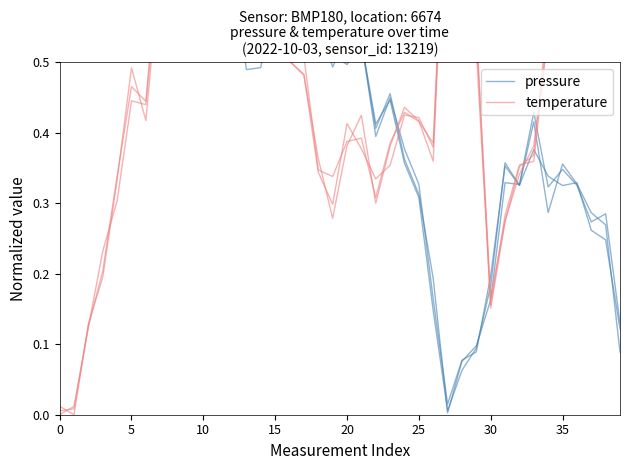

List the series in order of their peak value, lowest first.

pressure, temperature